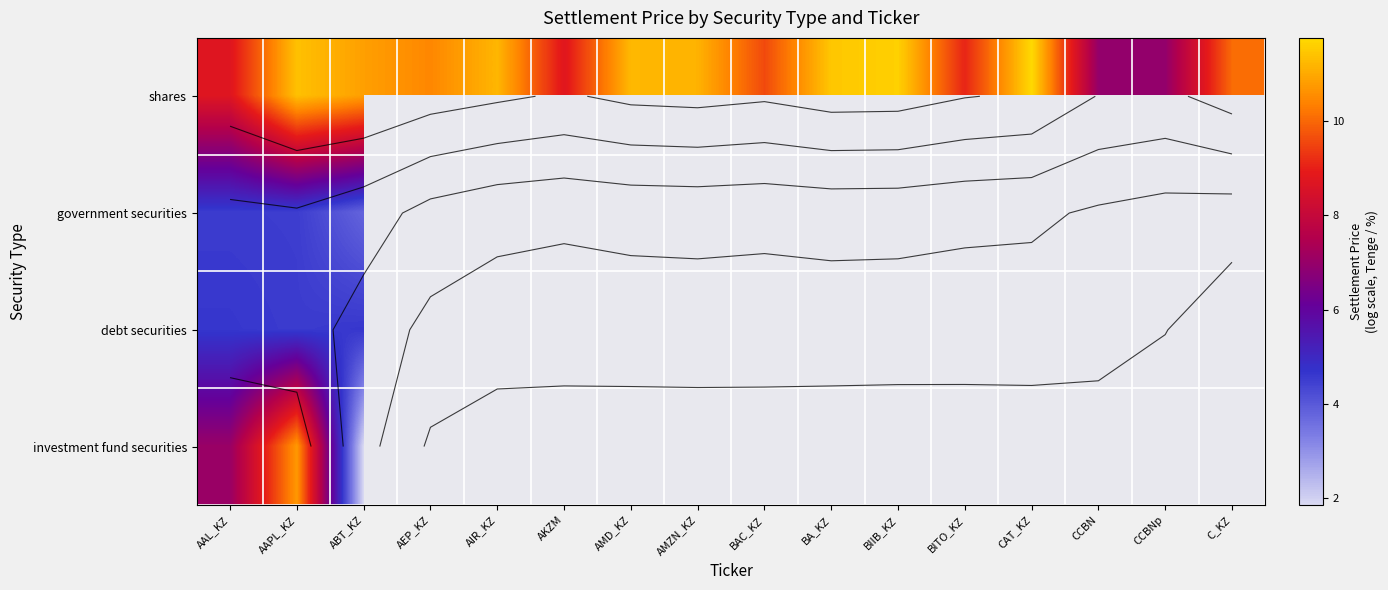

What is the minimum value shown in the chart?

1.9